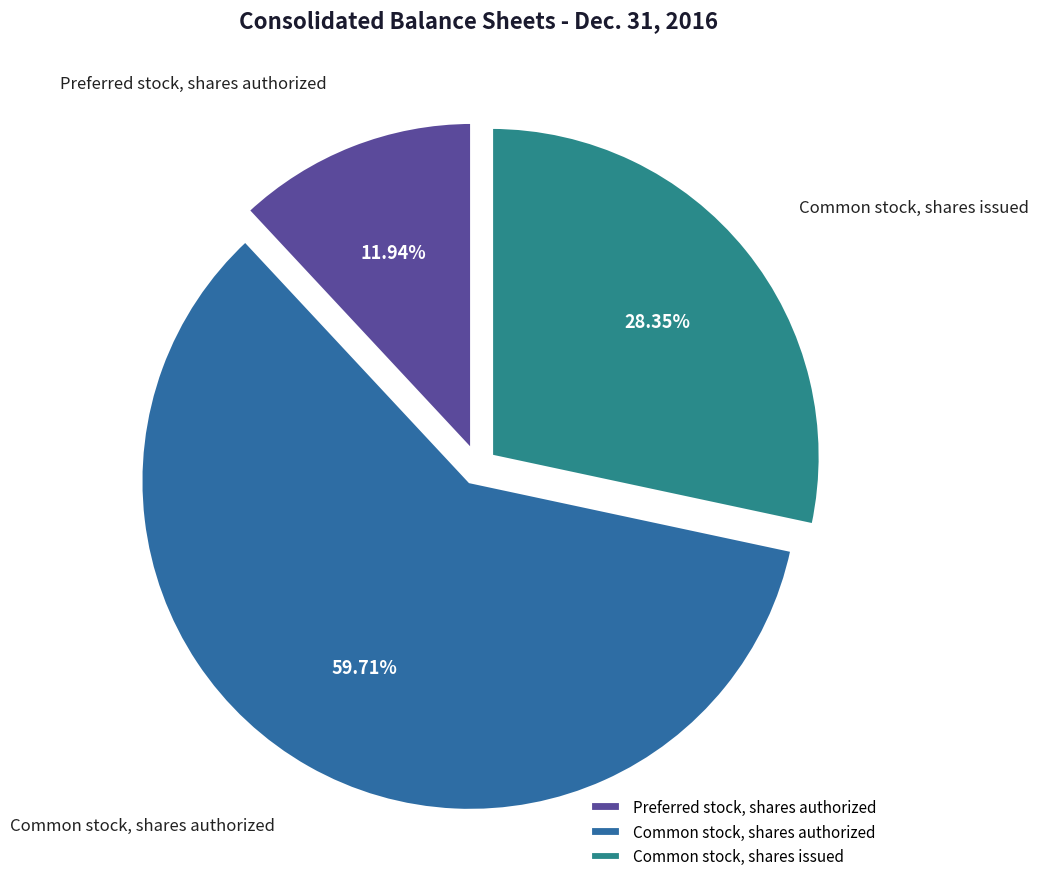

True or false: Preferred stock, shares authorized accounts for 26% of the total.

False